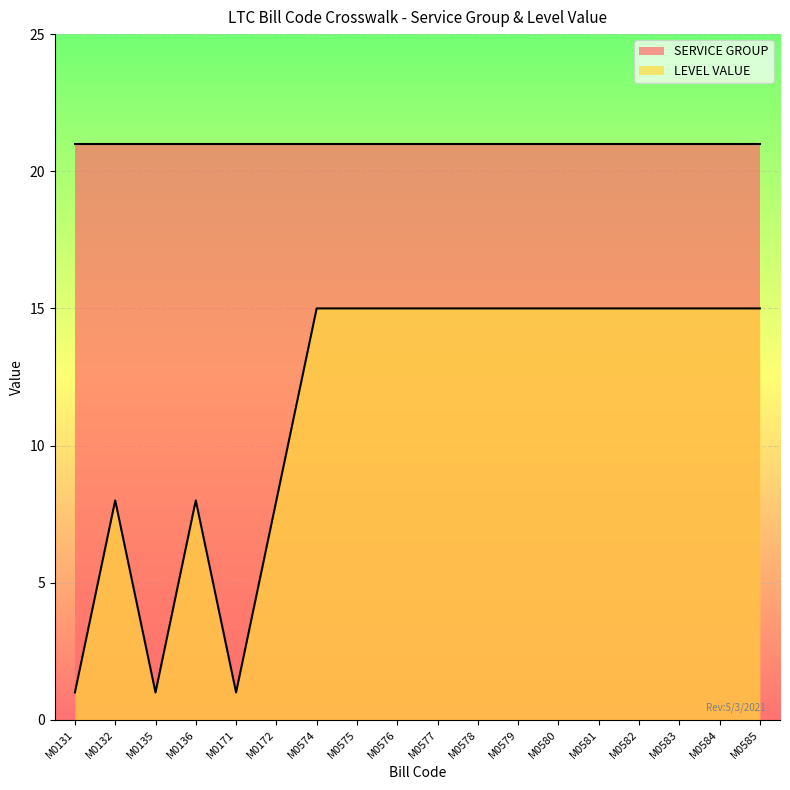

How many points are higher than both their immediate neighbors (excluding endpoints)?

2